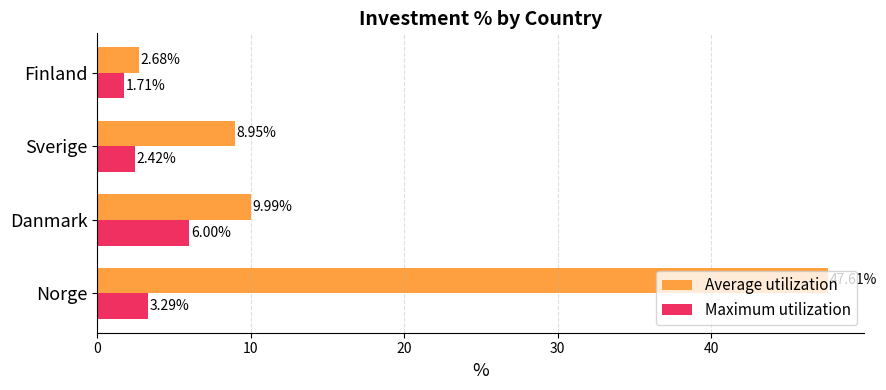

At which label does Maximum utilization reach its minimum?

Finland